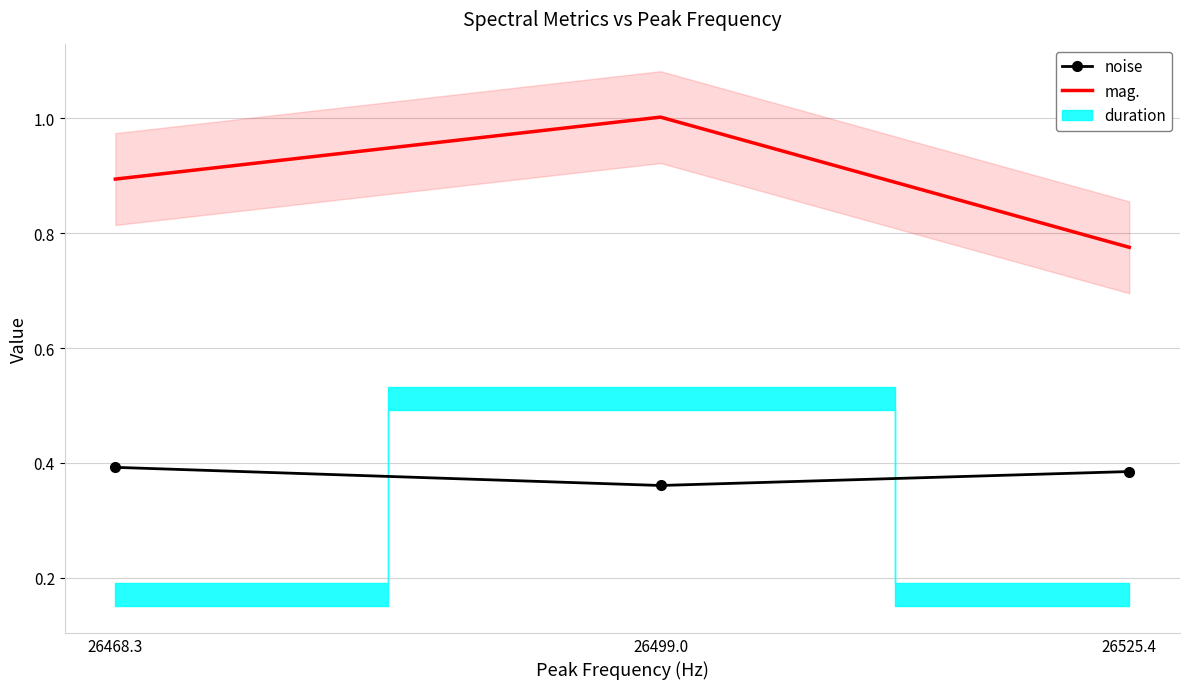

What is the minimum value for noise?

0.4